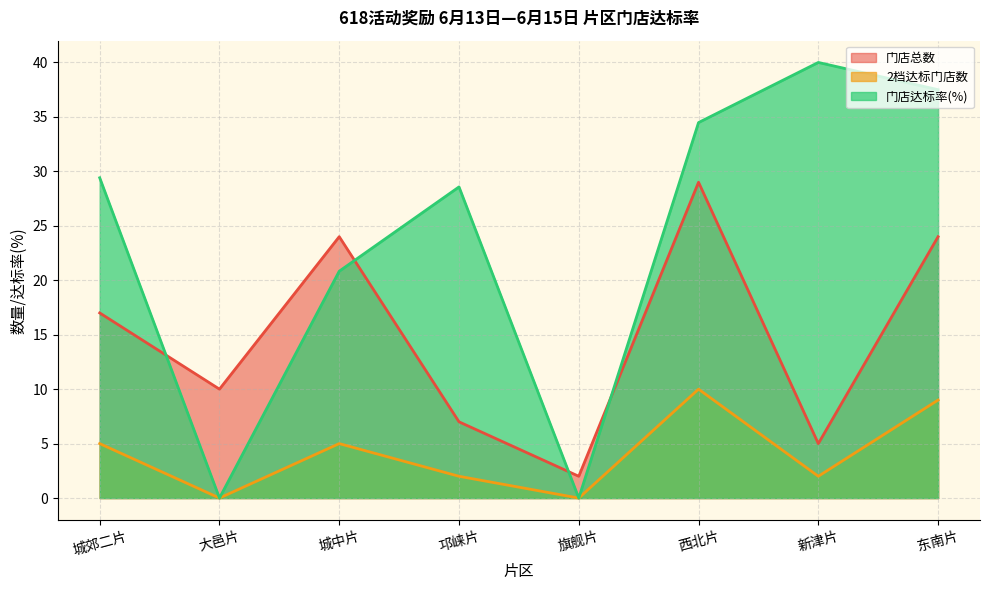

What is the label of the 4th point from the left?

邛崃片